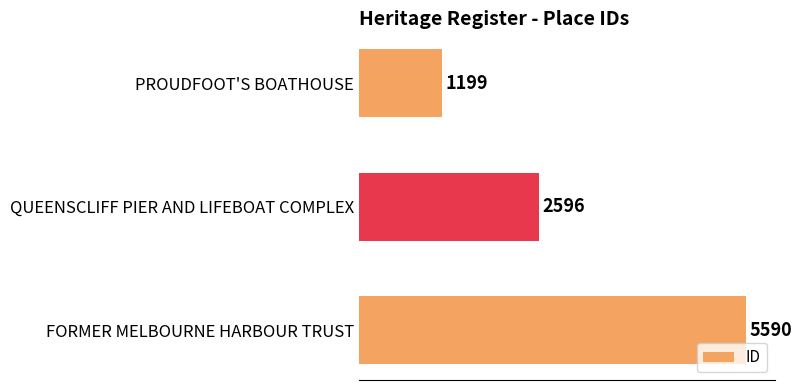

Reading bottom to top, what are all the values shown in this chart?

FORMER MELBOURNE HARBOUR TRUST=5590	QUEENSCLIFF PIER AND LIFEBOAT COMPLEX=2596	PROUDFOOT'S BOATHOUSE=1199